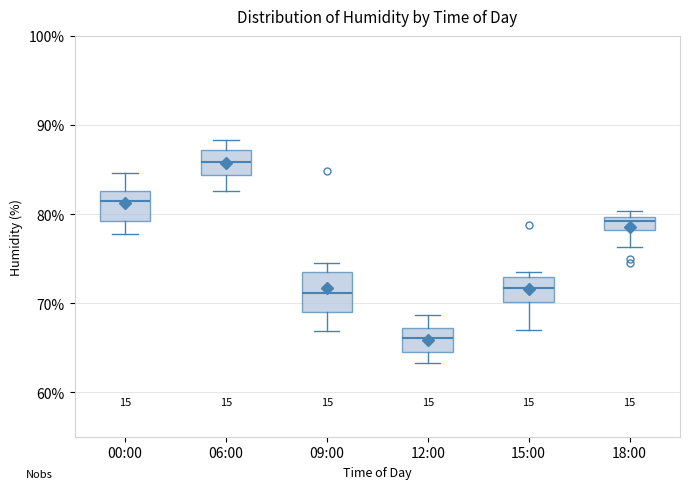

Which box has the lowest median line?

12:00